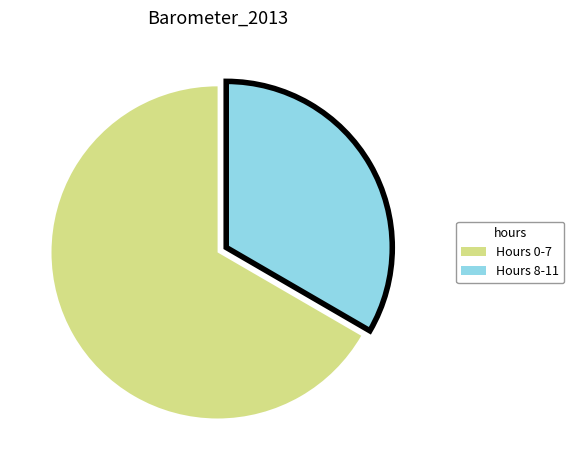

Is there a majority slice in this chart?

Yes